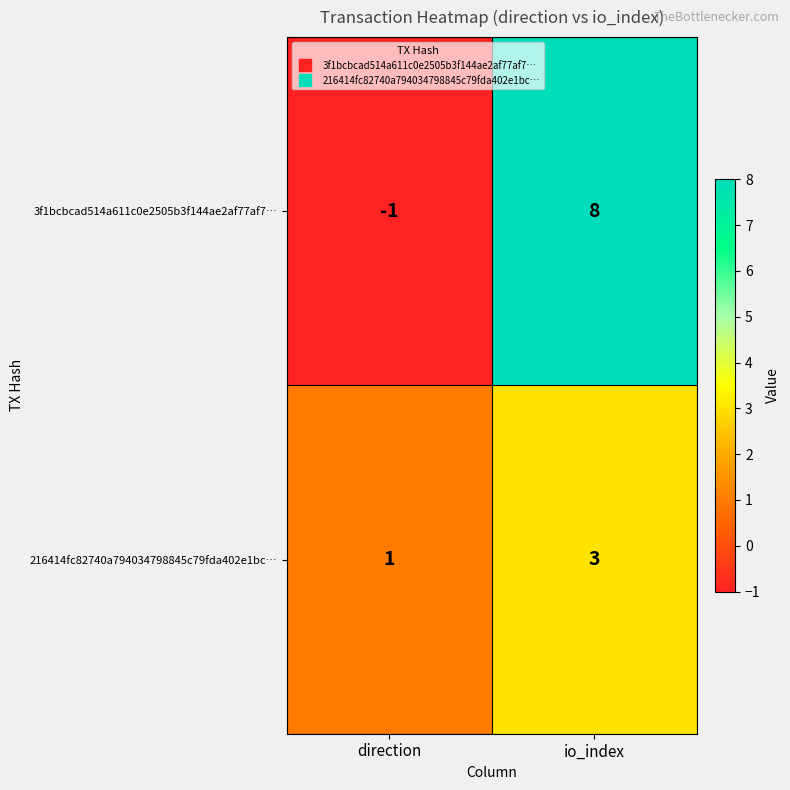

Rank the series at io_index from highest to lowest value.

3f1bcbcad514a611c0e2505b3f144ae2af77af7…, 216414fc82740a794034798845c79fda402e1bc…